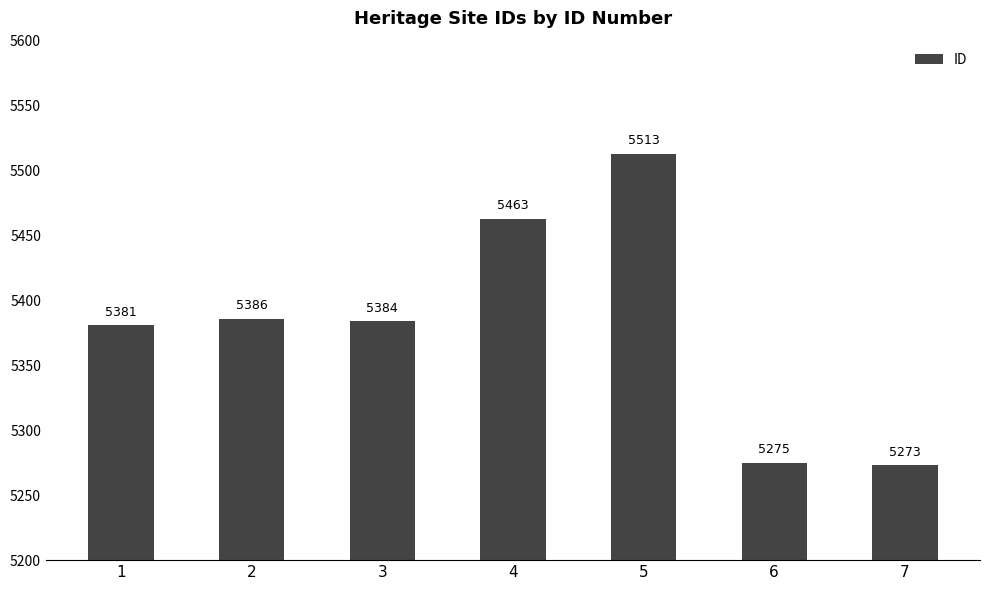

Which category has the highest value across all series?

5